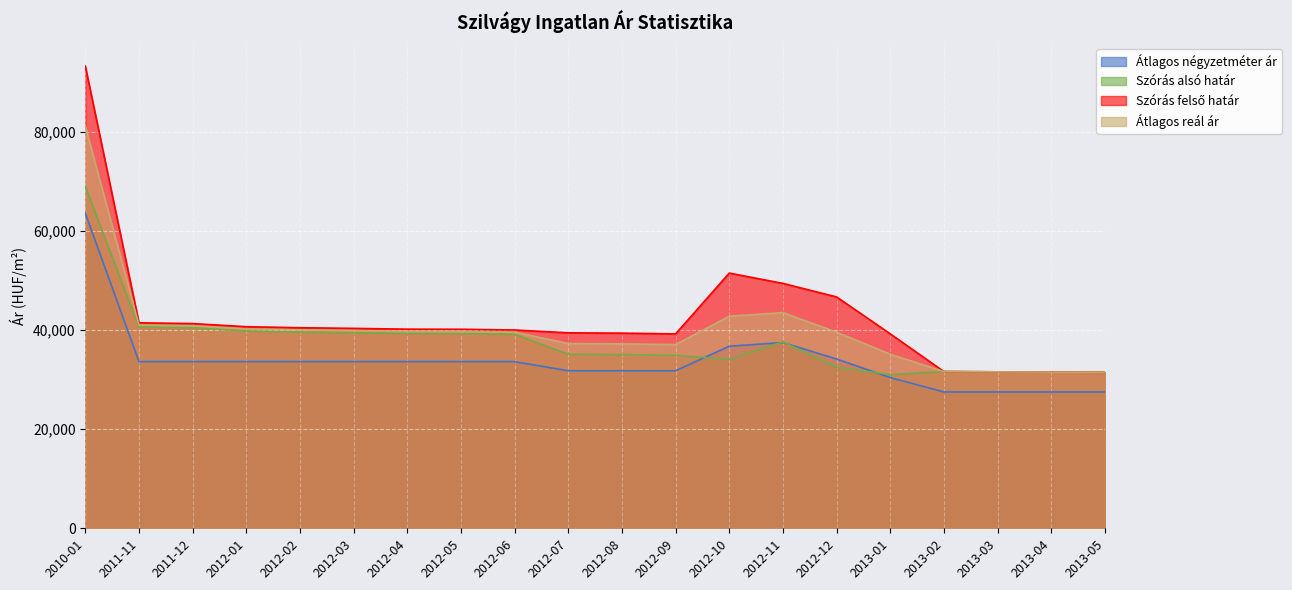

How many interior local peaks does the Szórás felső határ series have?

1